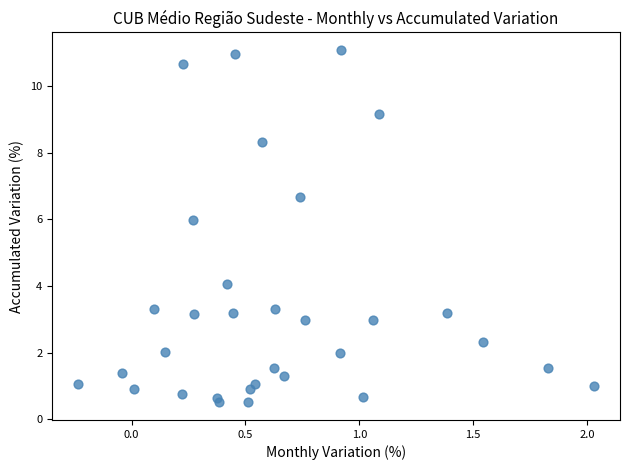

What is the range of Y values (max minus min)?

10.6